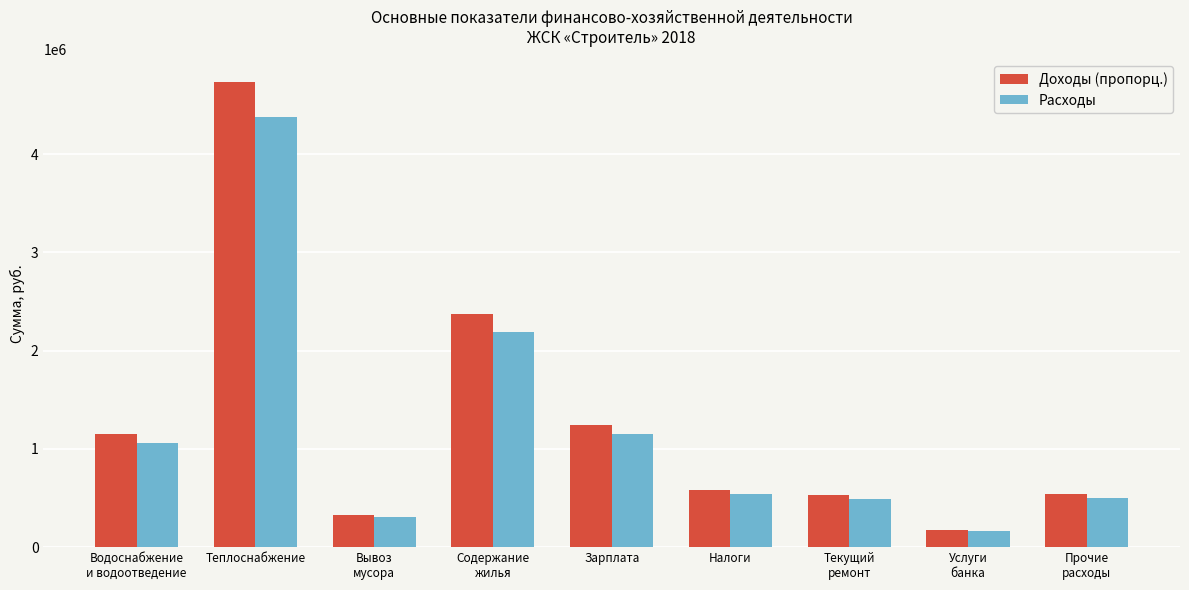

At which category is the sum across all series the highest?

Теплоснабжение